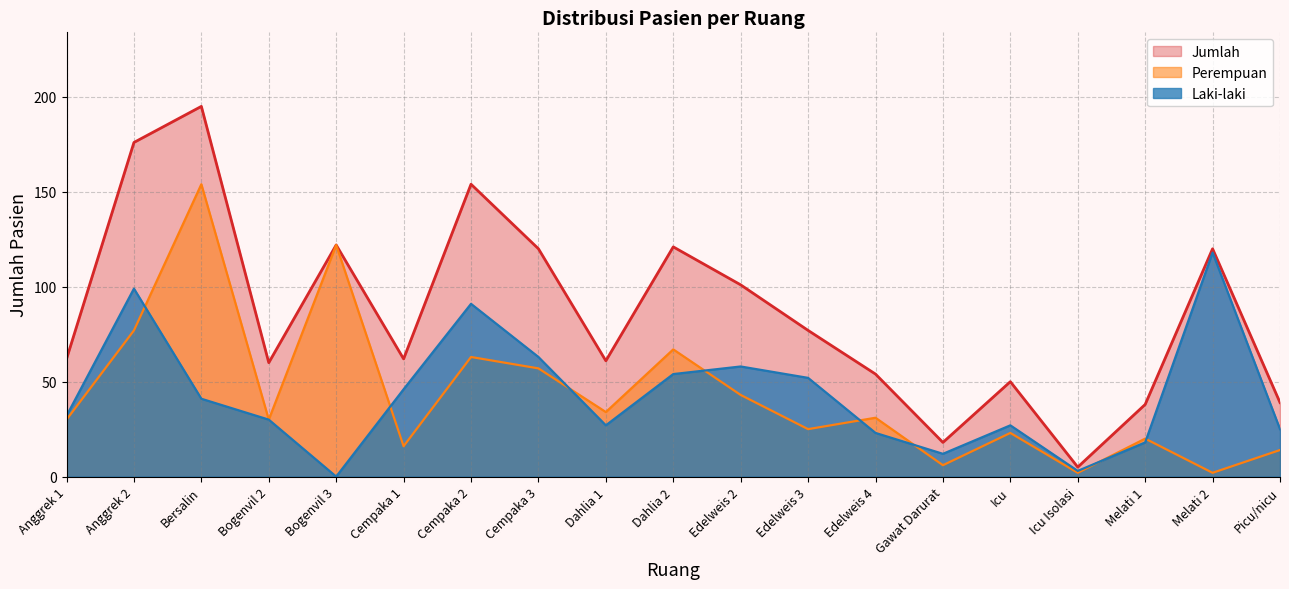

Reading right to left, transcribe all the data shown in this chart.

Laki-laki: Picu/nicu=25	Melati 2=118	Melati 1=18	Icu Isolasi=3	Icu=27	Gawat Darurat=12	Edelweis 4=23	Edelweis 3=52	Edelweis 2=58	Dahlia 2=54	Dahlia 1=27	Cempaka 3=63	Cempaka 2=91	Cempaka 1=46	Bogenvil 3=0	Bogenvil 2=30	Bersalin=41	Anggrek 2=99	Anggrek 1=32
Perempuan: Picu/nicu=14	Melati 2=2	Melati 1=20	Icu Isolasi=2	Icu=23	Gawat Darurat=6	Edelweis 4=31	Edelweis 3=25	Edelweis 2=43	Dahlia 2=67	Dahlia 1=34	Cempaka 3=57	Cempaka 2=63	Cempaka 1=16	Bogenvil 3=122	Bogenvil 2=30	Bersalin=154	Anggrek 2=77	Anggrek 1=30
Jumlah: Picu/nicu=39	Melati 2=120	Melati 1=38	Icu Isolasi=5	Icu=50	Gawat Darurat=18	Edelweis 4=54	Edelweis 3=77	Edelweis 2=101	Dahlia 2=121	Dahlia 1=61	Cempaka 3=120	Cempaka 2=154	Cempaka 1=62	Bogenvil 3=122	Bogenvil 2=60	Bersalin=195	Anggrek 2=176	Anggrek 1=62